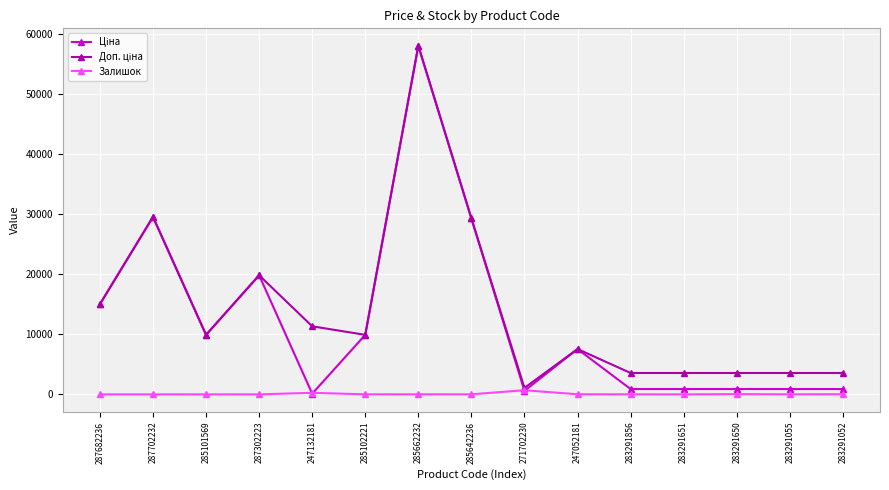

At which category is the sum across all series the highest?

285662232